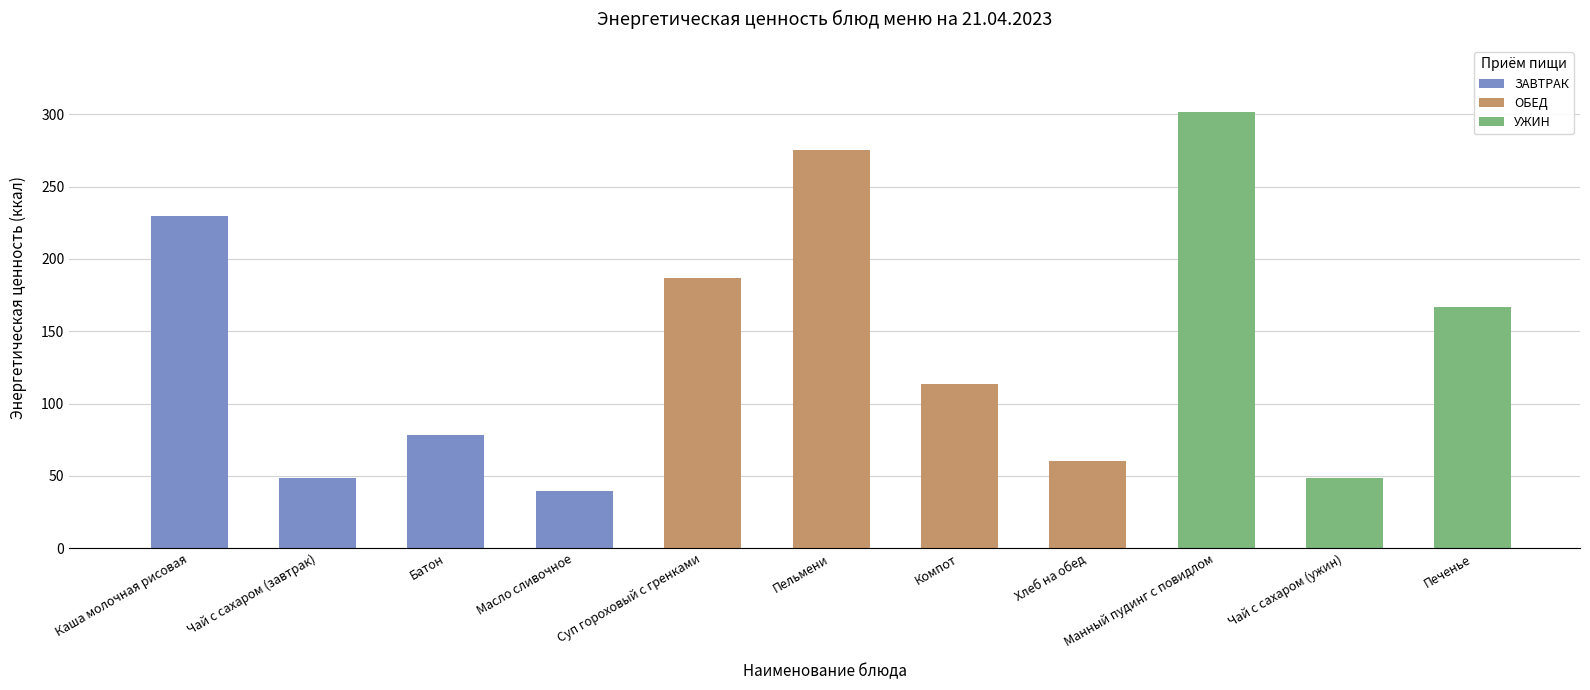

At which label does the data first exceed 113?

Каша молочная рисовая